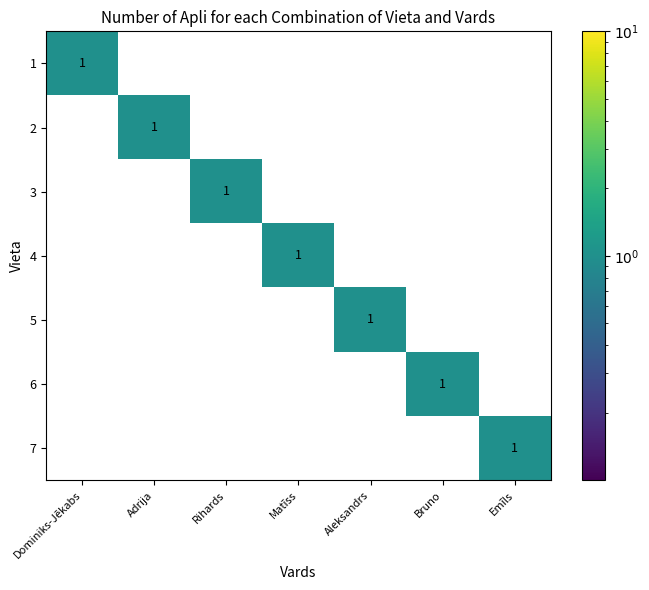

Count the 5 values in the range 0 to 1.

7